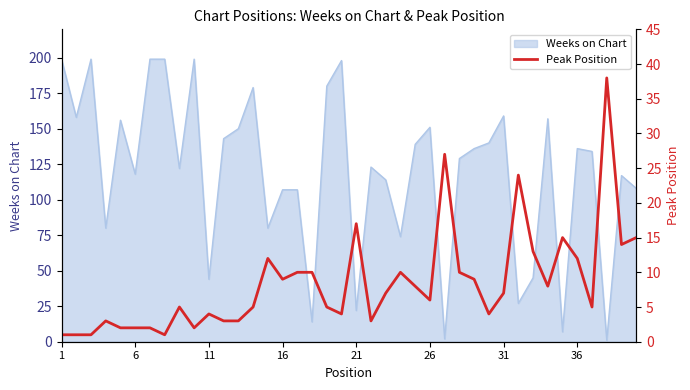

What is the smallest value displayed?

1